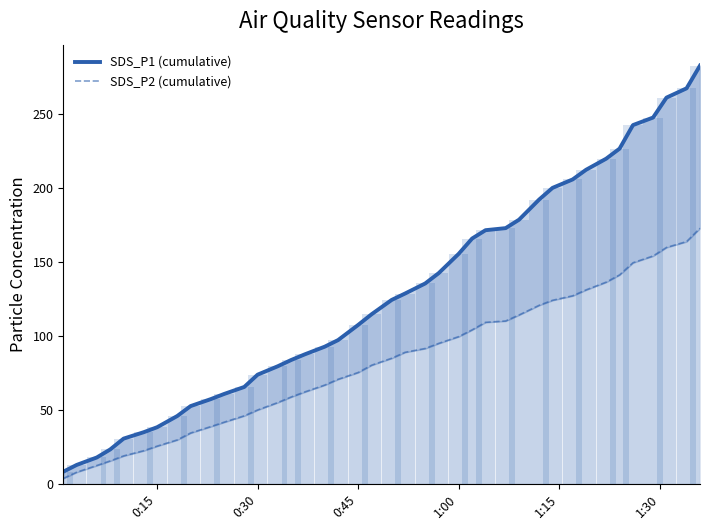

Rank the series by their maximum value, from highest to lowest.

SDS_P1 (cumulative), SDS_P2 (cumulative)